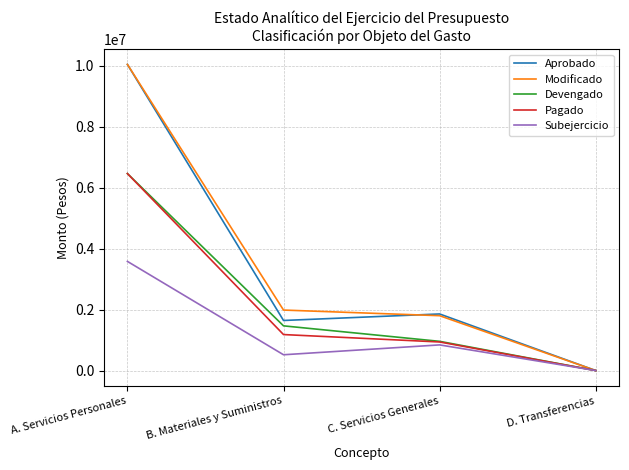

Reading left to right, list all the values displayed in this chart.

Aprobado: 10049725.0	1643976.0	1857600.0	0.0
Modificado: 10049725.0	1985804.0	1801117.0	0.0
Devengado: 6466588.8	1467318.6	958904.8	0.0
Pagado: 6466588.8	1181485.3	938113.8	0.0
Subejercicio: 3583136.2	518485.4	842212.2	0.0